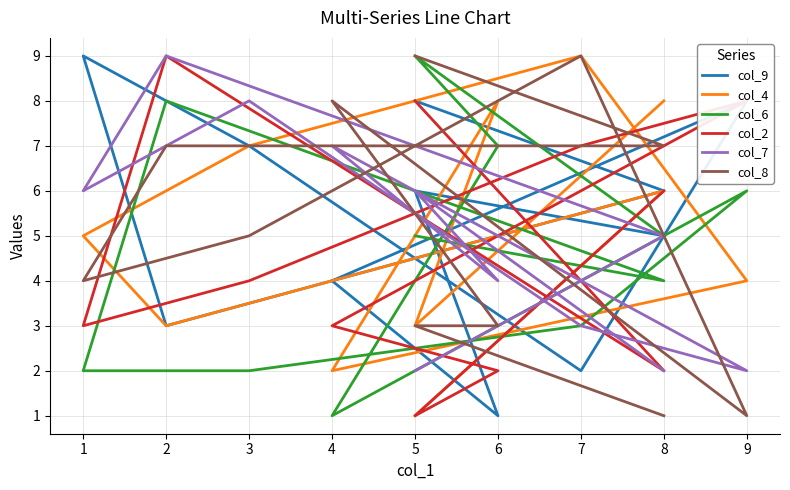

The col_6 series shows 8 at 2. True or false?

True